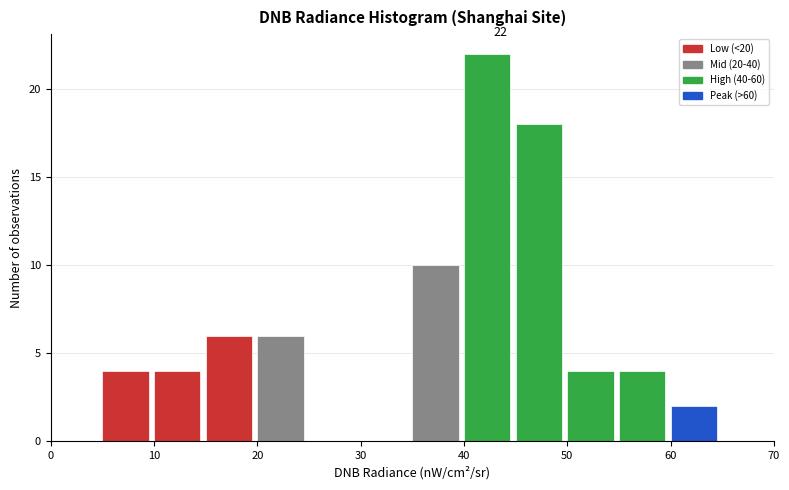

Over which range of the x-axis is the bar tallest?

40 to 45